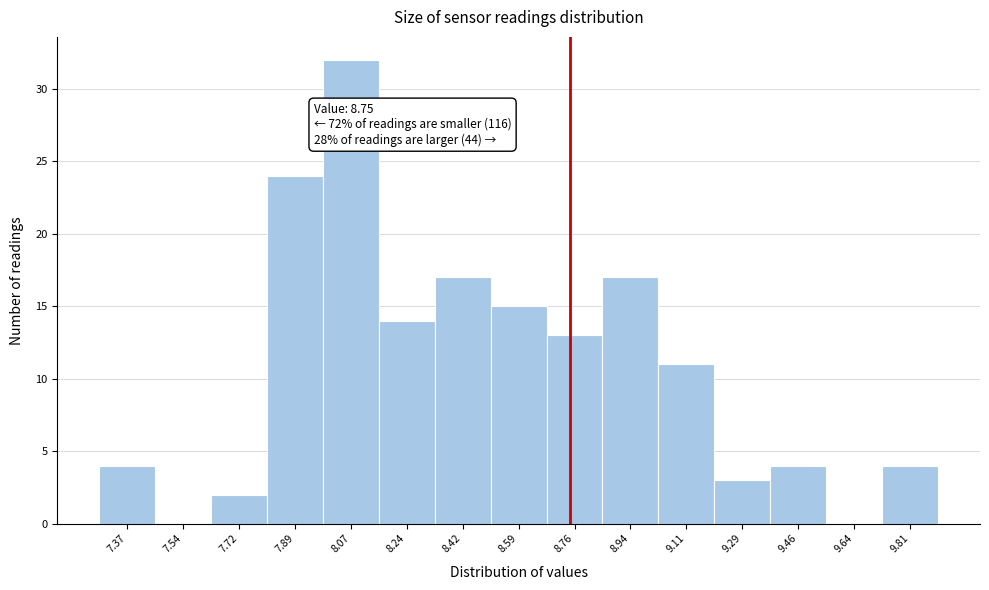

Which range on the x-axis has the tallest bar?

7.98 to 8.16